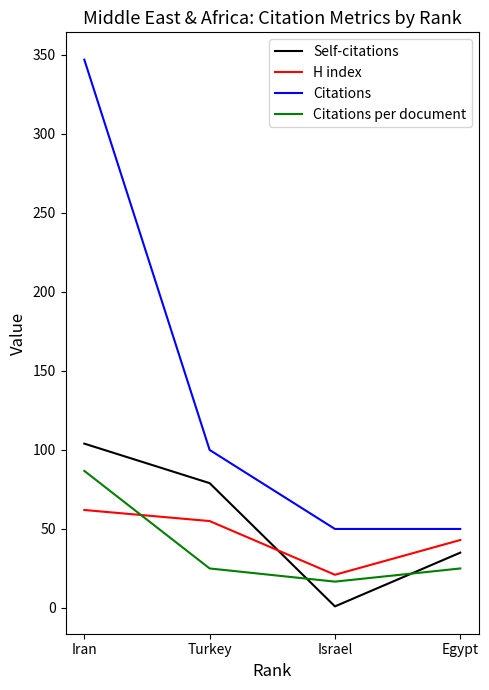

What value does the H index series have at Israel?

21.0